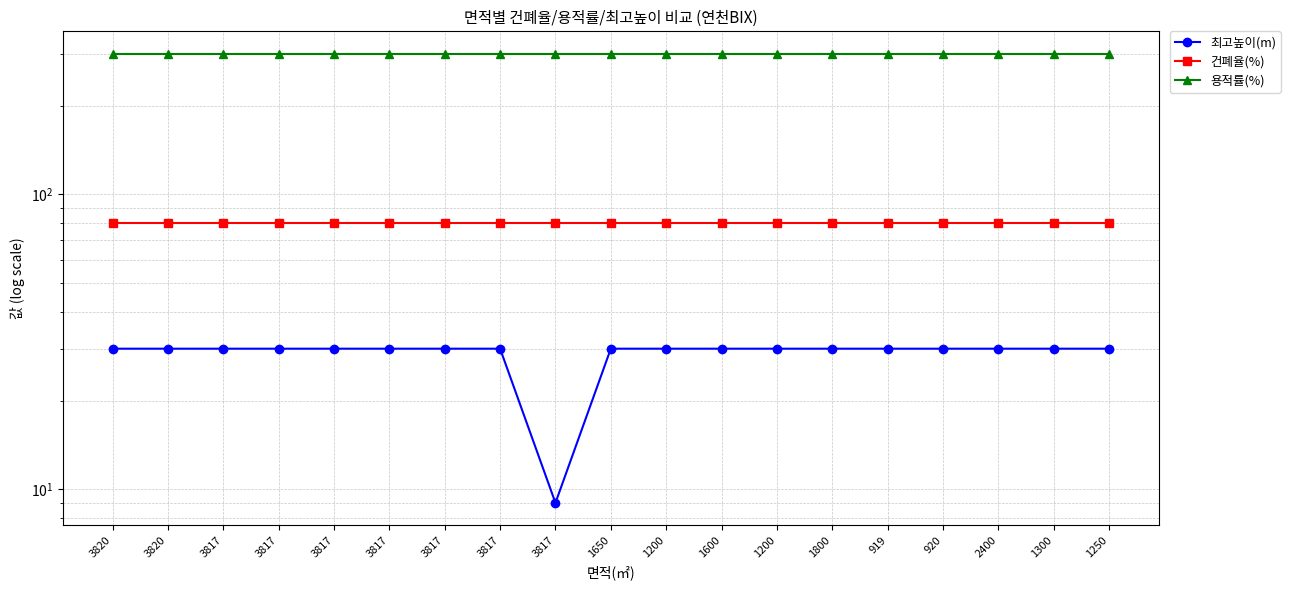

At which label does 용적률(%) reach its minimum?

3820